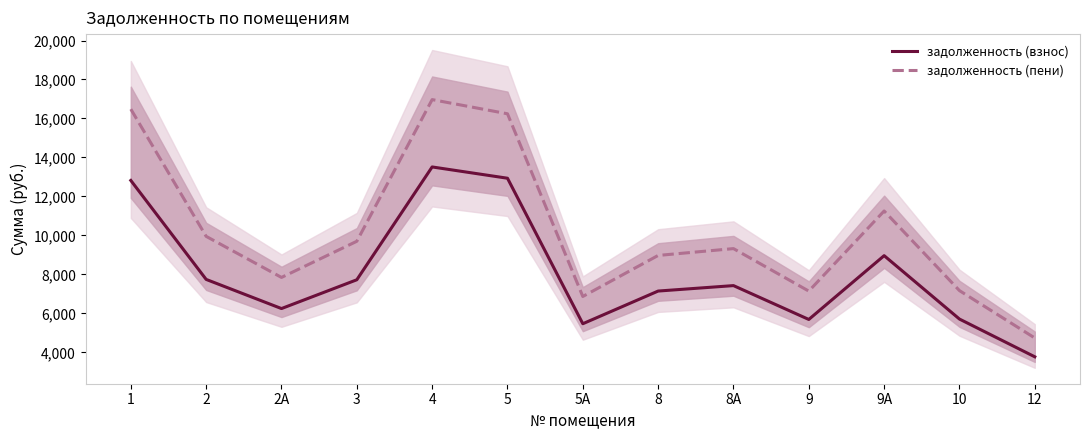

True or false: задолженность (взнос) and задолженность (пени) intersect in this chart.

False